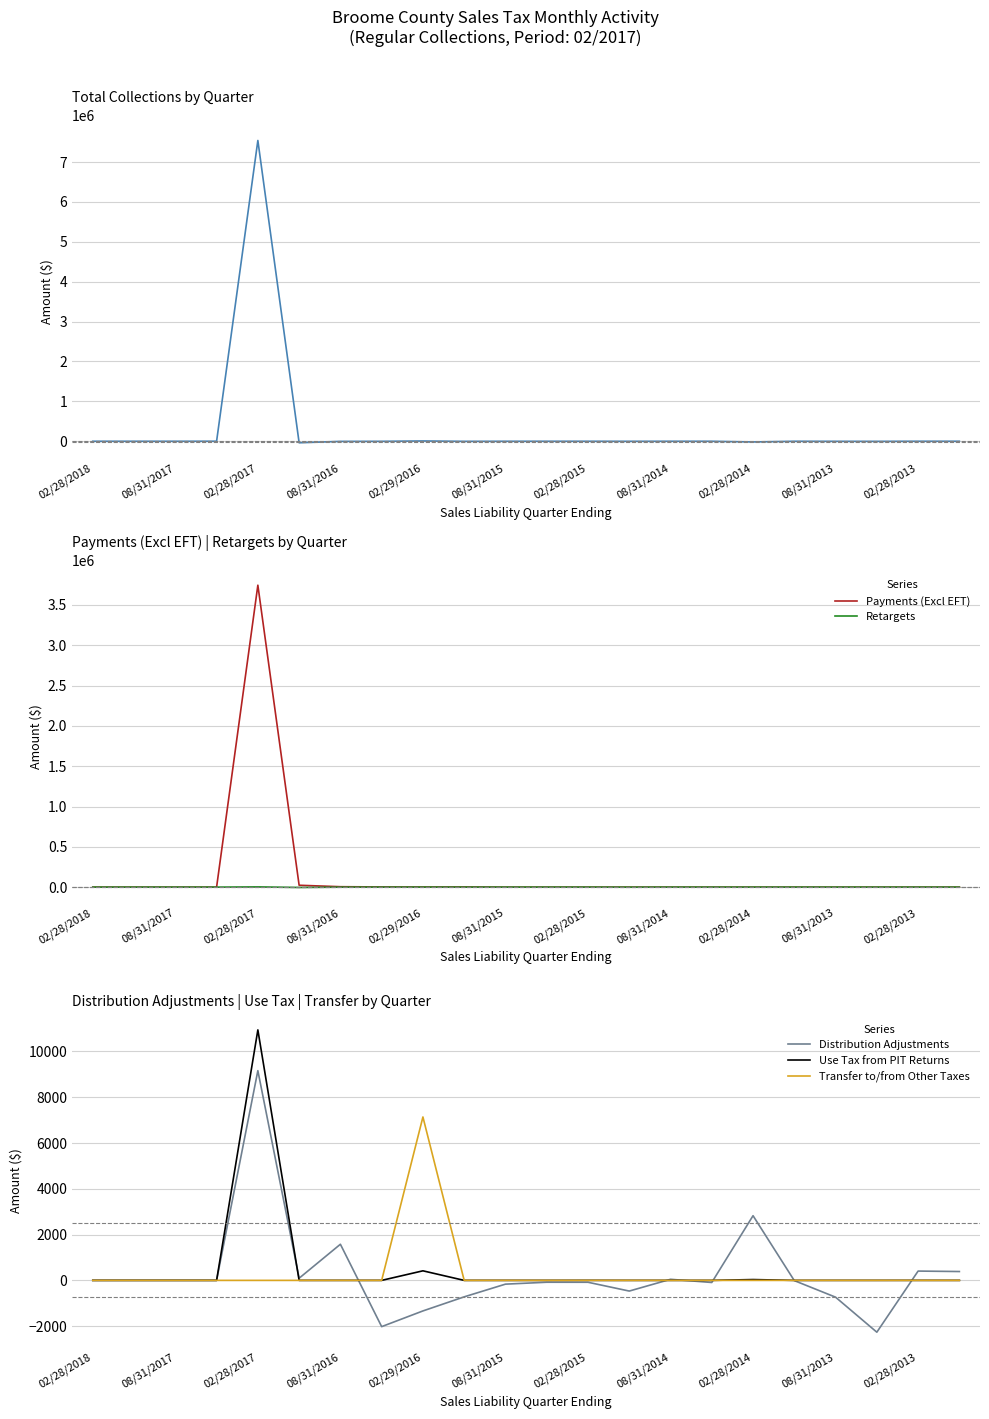

What is the difference between the maximum and second lowest values in the Use Tax from PIT Returns series?

10942.3